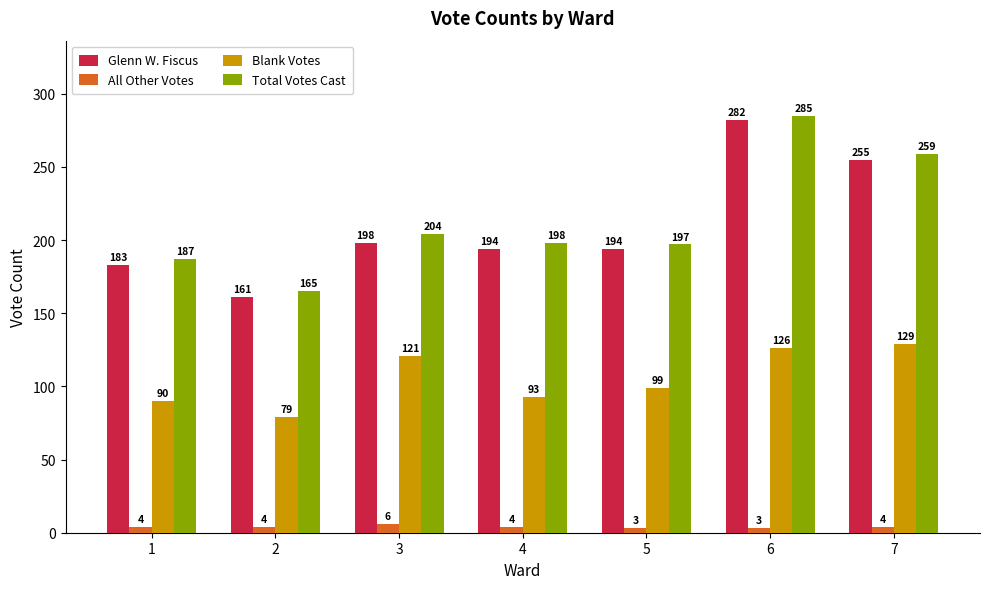

At which label does Blank Votes first exceed 99?

3